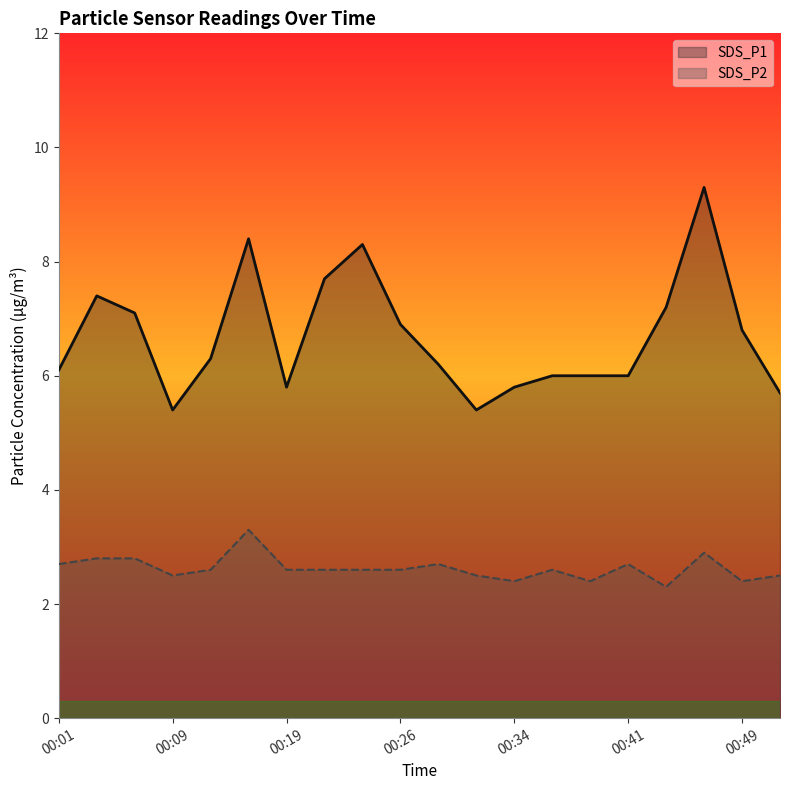

What is the difference between the maximum and minimum values in the SDS_P1 series?

3.9